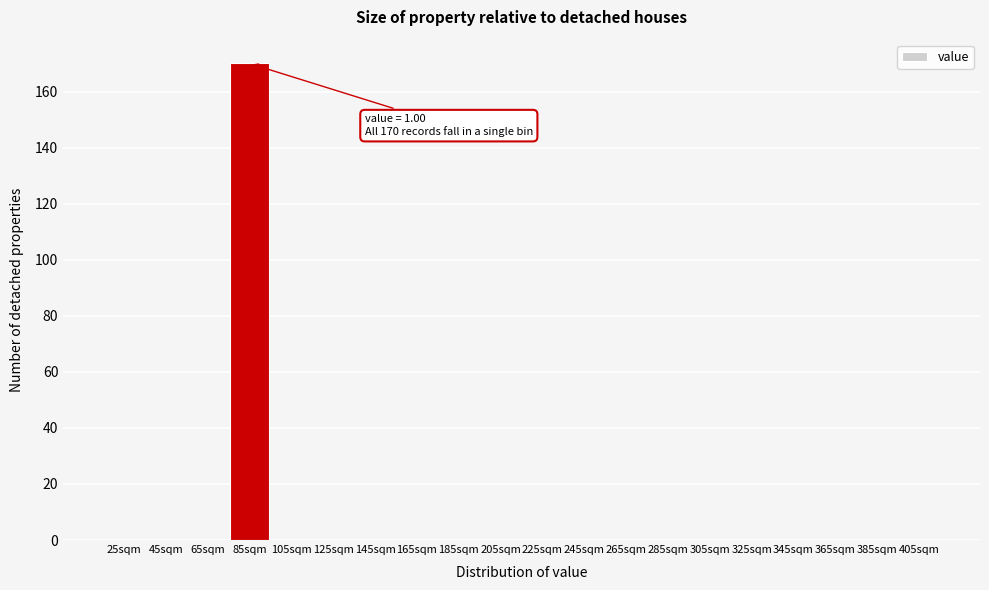

Reading left to right, list all the values displayed in this chart.

25sqm=0	45sqm=0	65sqm=0	85sqm=170	105sqm=0	125sqm=0	145sqm=0	165sqm=0	185sqm=0	205sqm=0	225sqm=0	245sqm=0	265sqm=0	285sqm=0	305sqm=0	325sqm=0	345sqm=0	365sqm=0	385sqm=0	405sqm=0